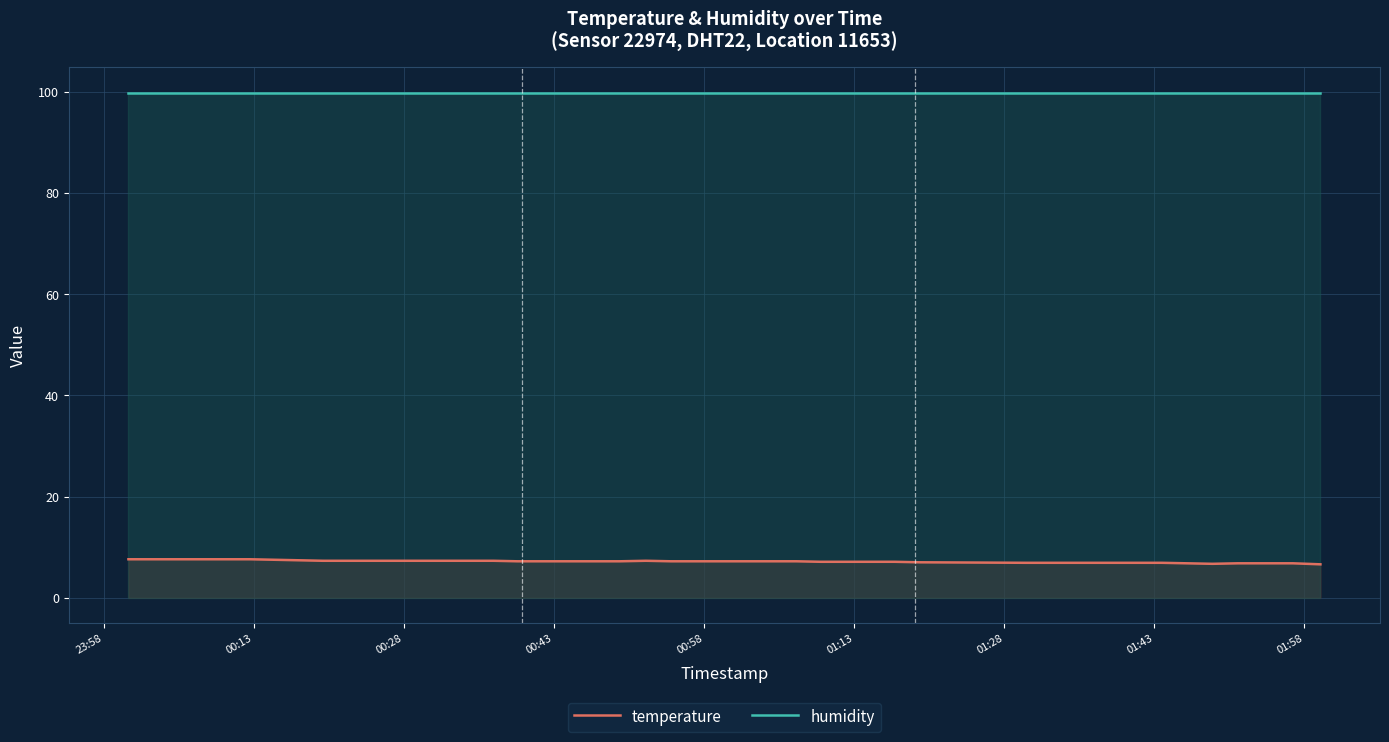

List the series in order of their peak value, lowest first.

temperature, humidity